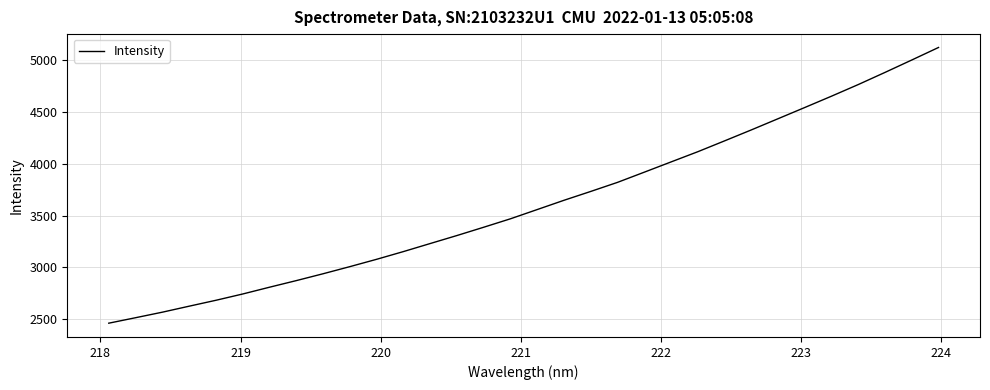

True or false: there are more than 1 points higher than both neighbors.

False